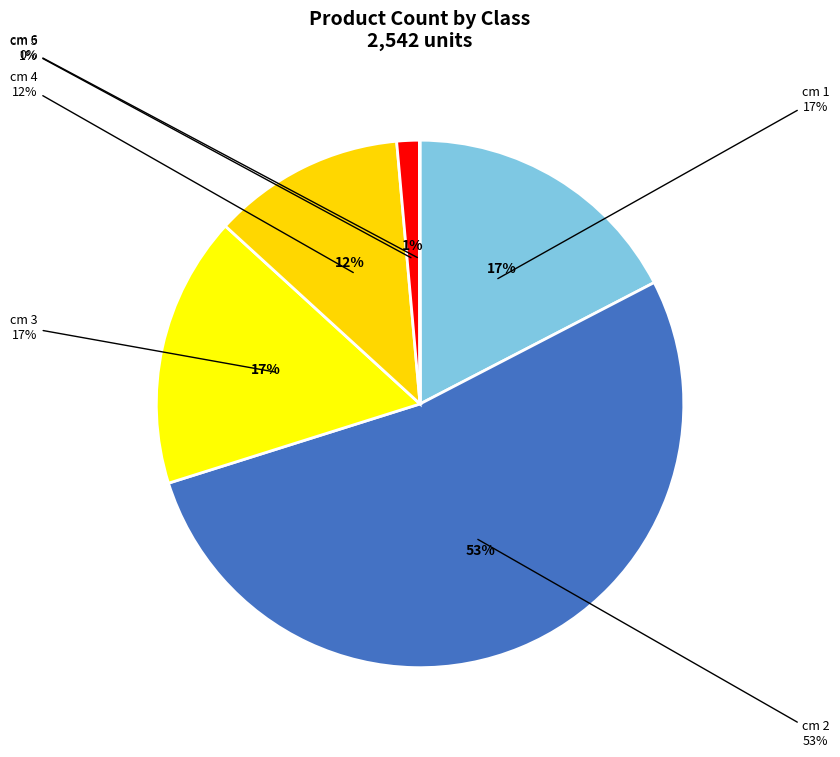

Does any single category account for the majority?

Yes